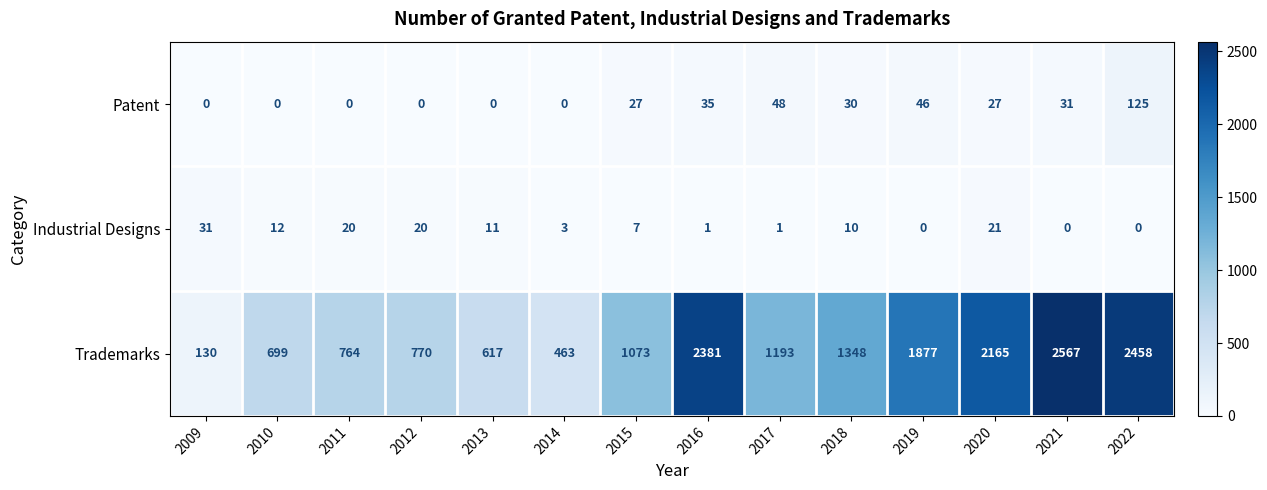

What is the total value across all series at 2009?

161